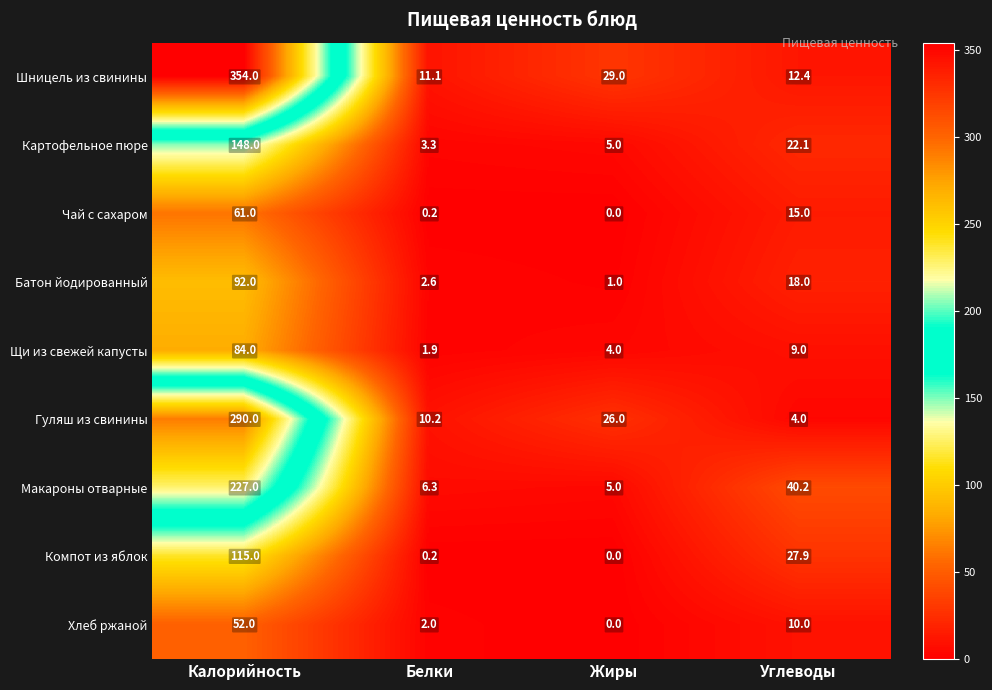

At how many categories does at least one series exceed 233?

1